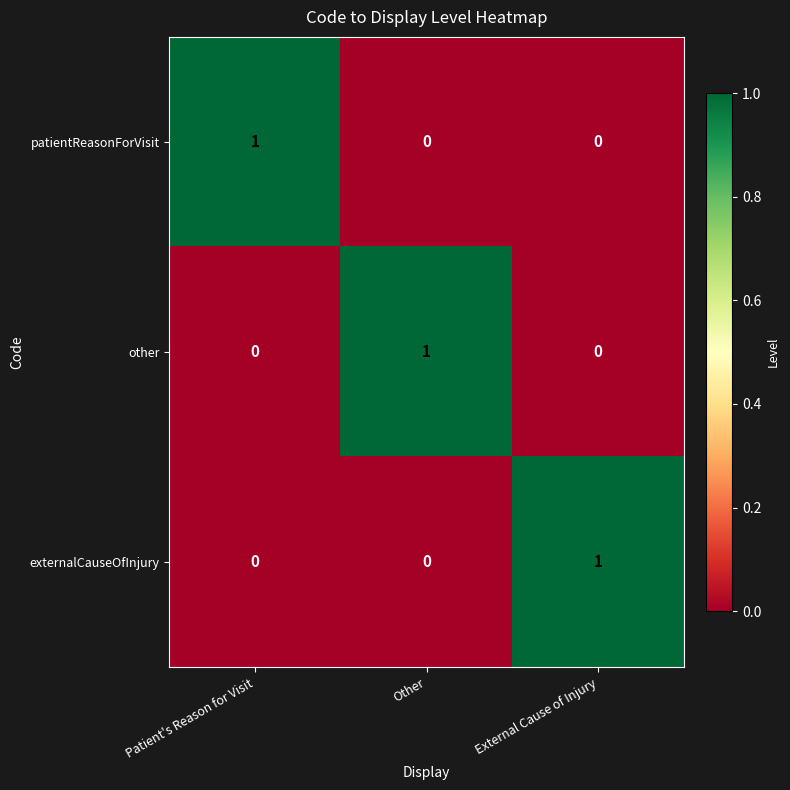

Reading left to right, transcribe all the data shown in this chart.

patientReasonForVisit: 1	0	0
other: 0	1	0
externalCauseOfInjury: 0	0	1